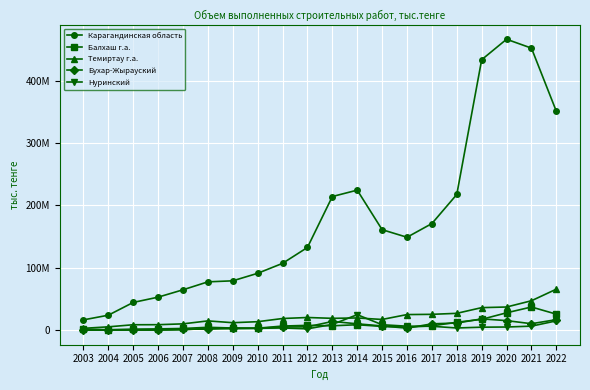

Does the chart have visible grid lines?

Yes